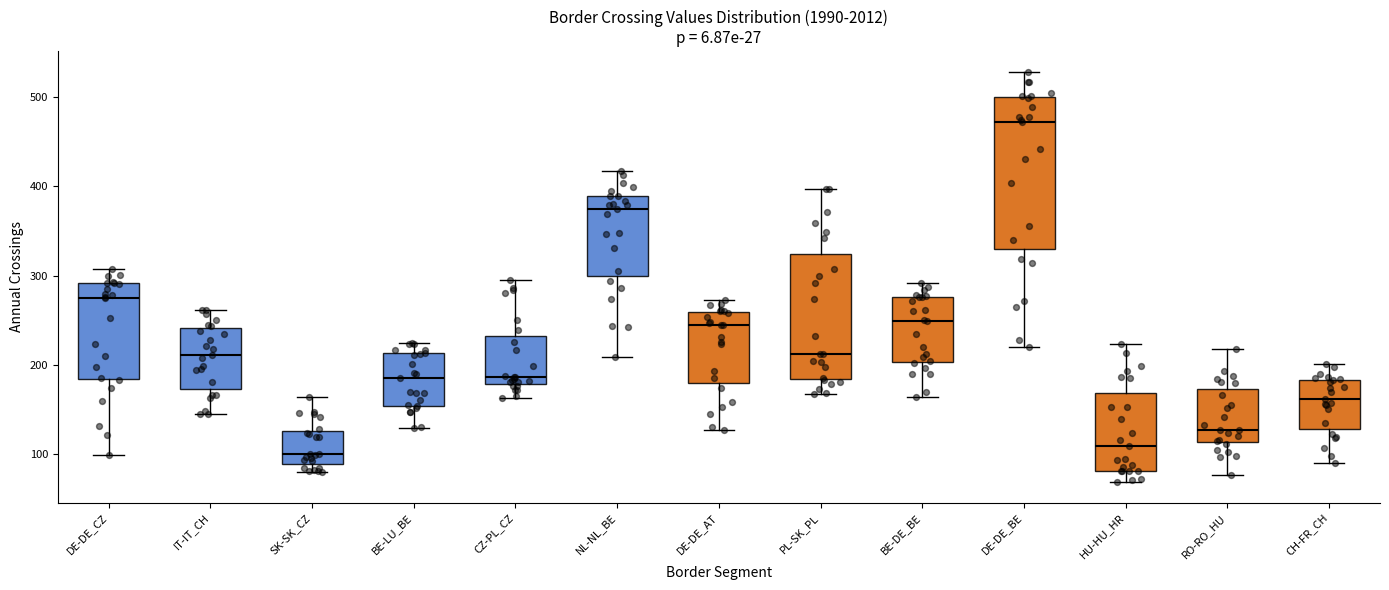

Where does the upper whisker of the box for IT-IT_CH end on the y-axis? The values are not printed on the chart, so give them approximately, as read against the axis.

260